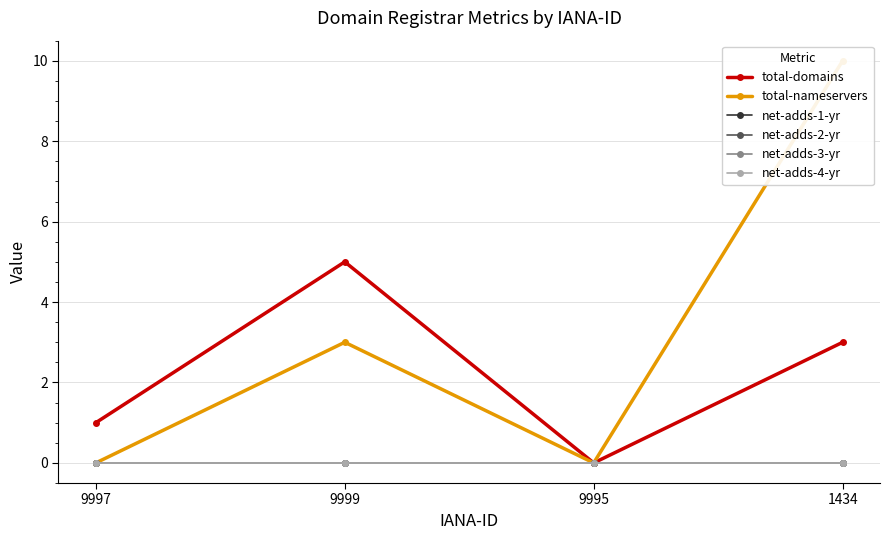

Which series changed the most between 9997 and 9995?

total-domains